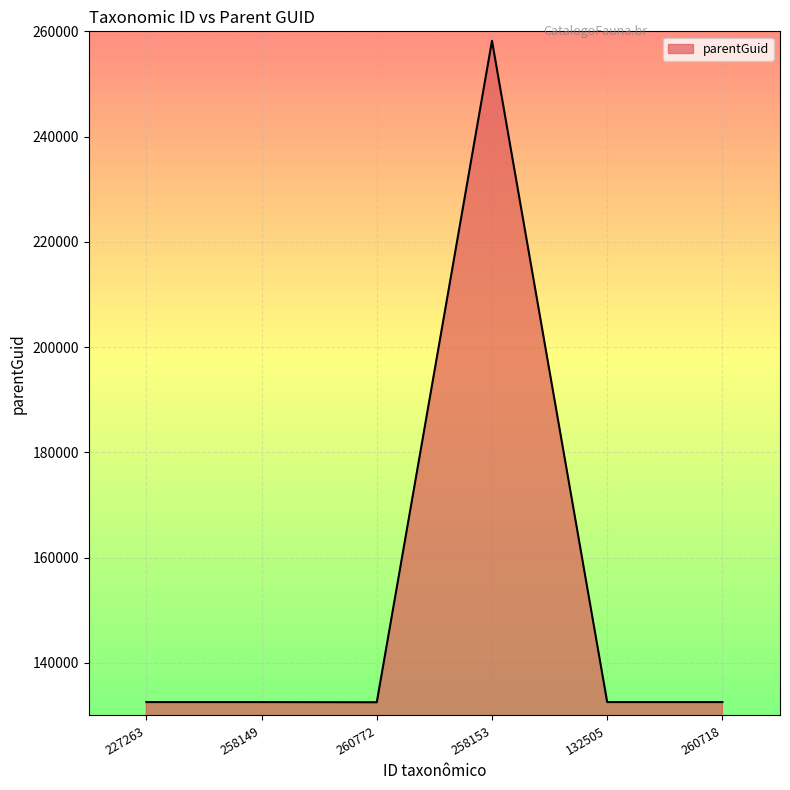

What is the ratio of the value at 258153 to the value at 260718?

1.9